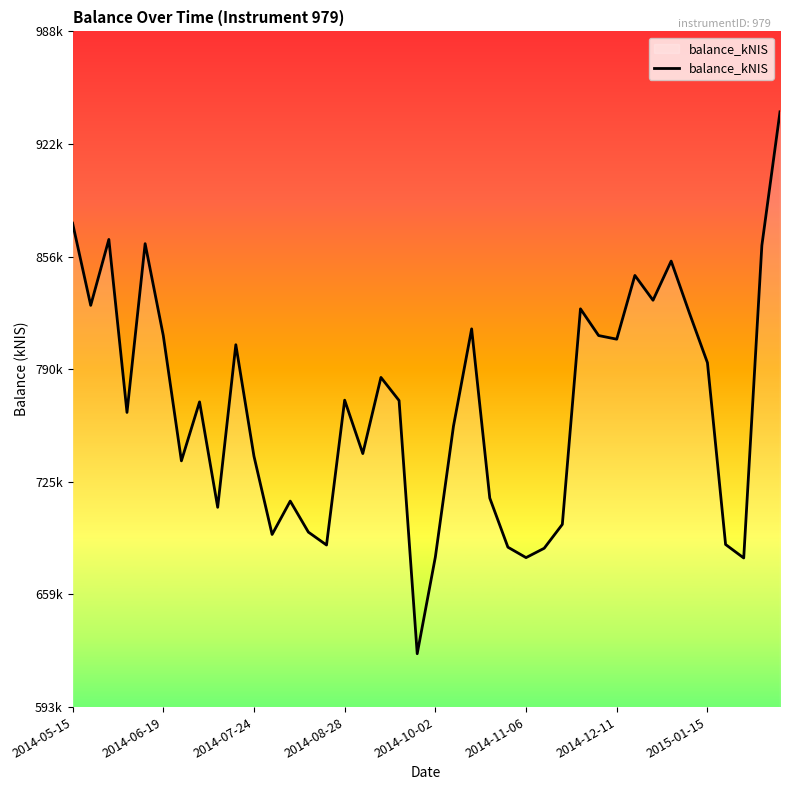

Does the chart display data point markers on the line(s)?

No